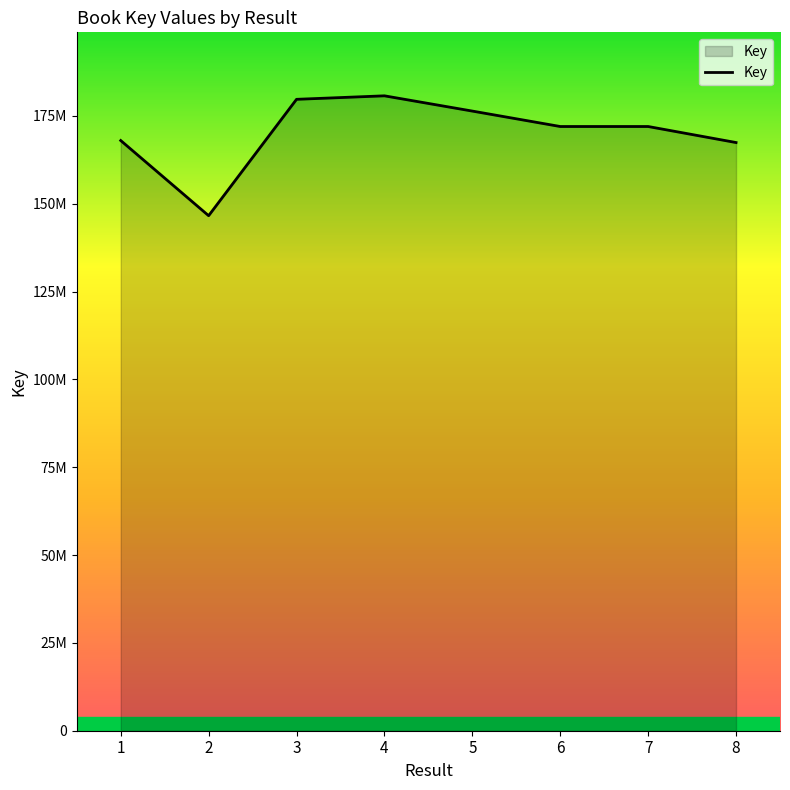

Does the chart display data point markers on the line(s)?

No